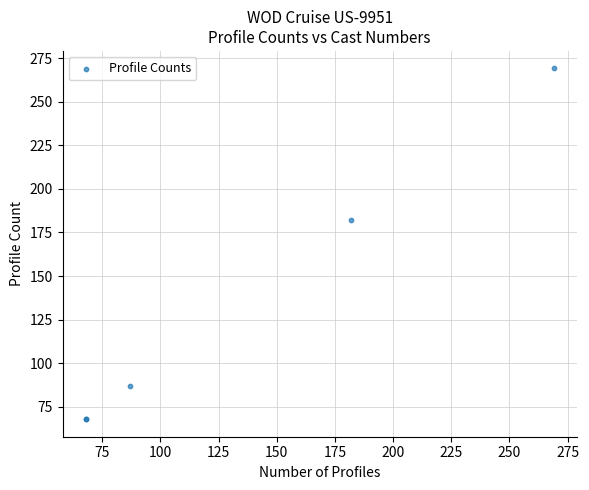

What Y value in the scatter plot is closest to 168?

182